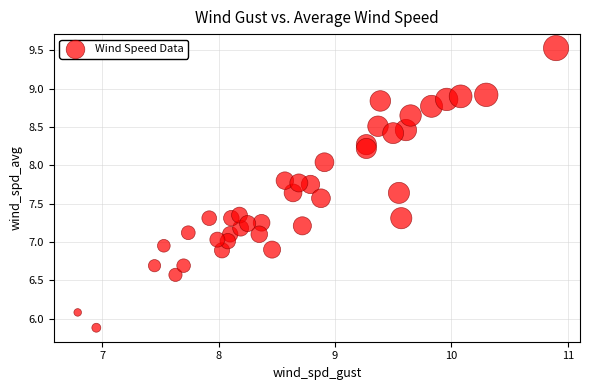

What is the range of X values (max minus min)?

4.1